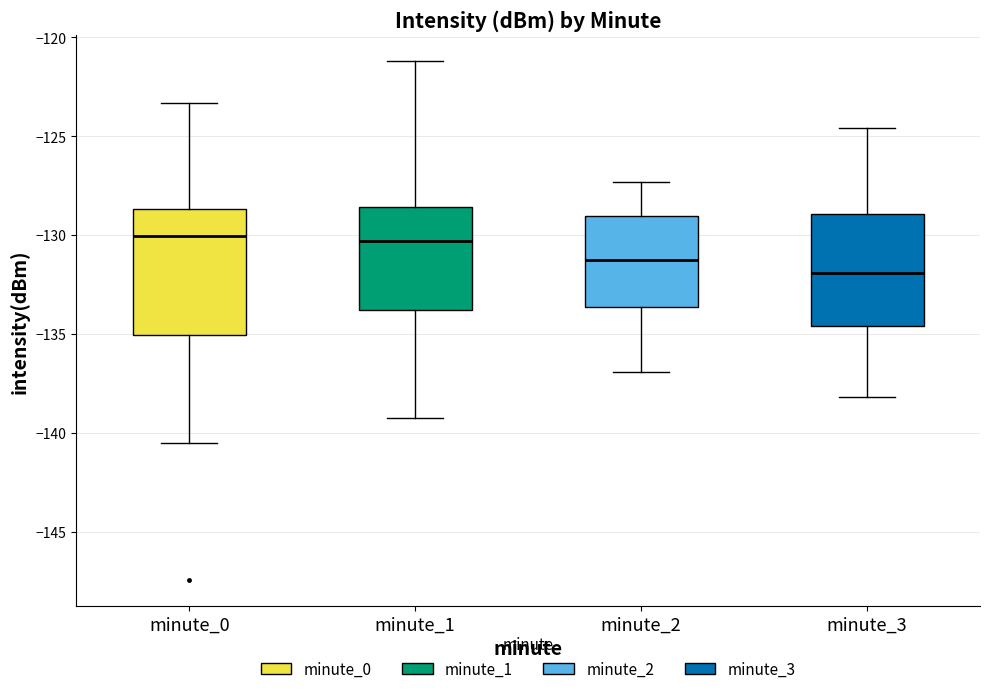

Reading left to right, transcribe this box plot: for each box, give where its median line is, the range the box spans, and where its two whiskers end, as read against the y-axis. The values are not printed on the chart, so give them approximately, as read against the axis.

minute_0: median -130.0, box -135.0 to -128.5, whiskers -140.5 to -123.5
minute_1: median -130.5, box -134.0 to -128.5, whiskers -139.0 to -121.0
minute_2: median -131.0, box -133.5 to -129.0, whiskers -137.0 to -127.5
minute_3: median -132.0, box -134.5 to -129.0, whiskers -138.0 to -124.5